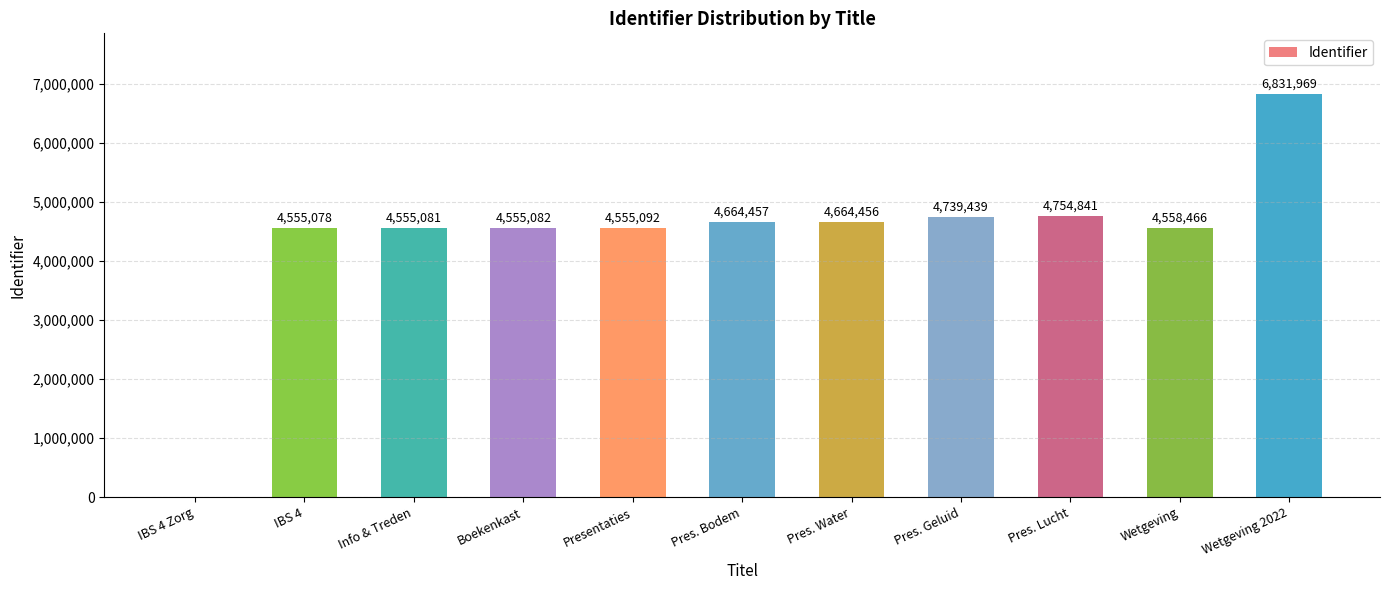

Between Boekenkast and Presentaties, which is larger?

Presentaties